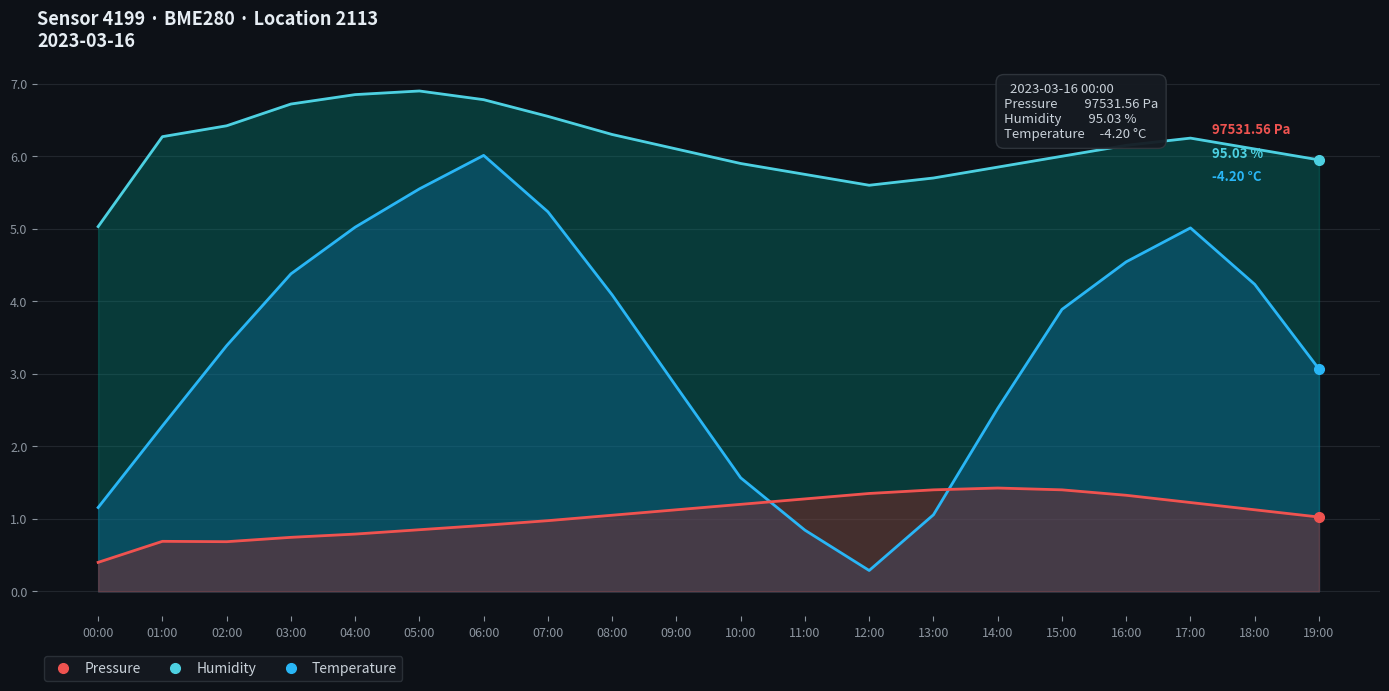

True or false: temperature and pressure intersect in this chart.

True